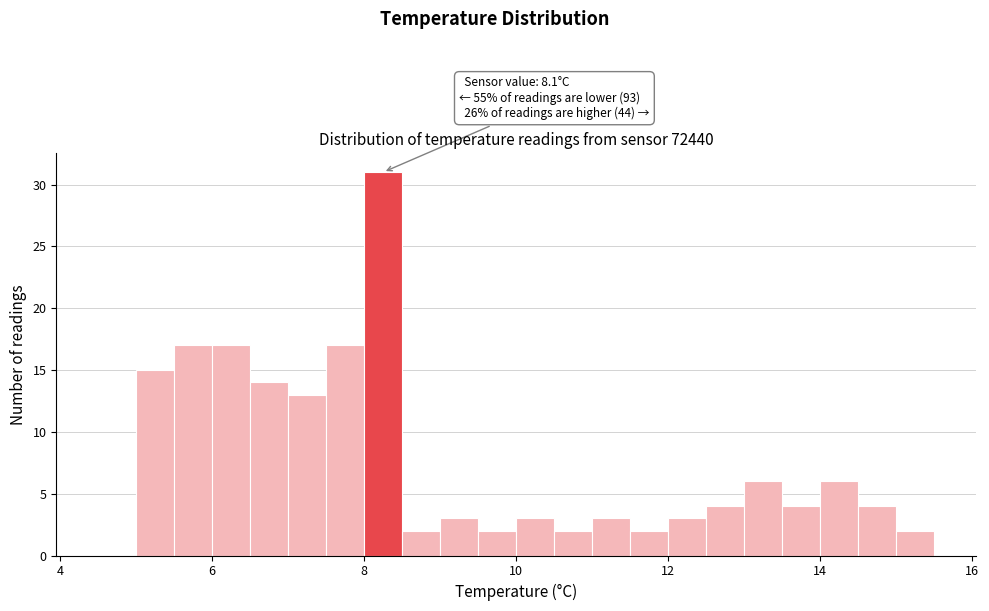

Around what value on the x-axis is the tallest bar? Give the approximate position of its centre, as read against the axis.

8.2